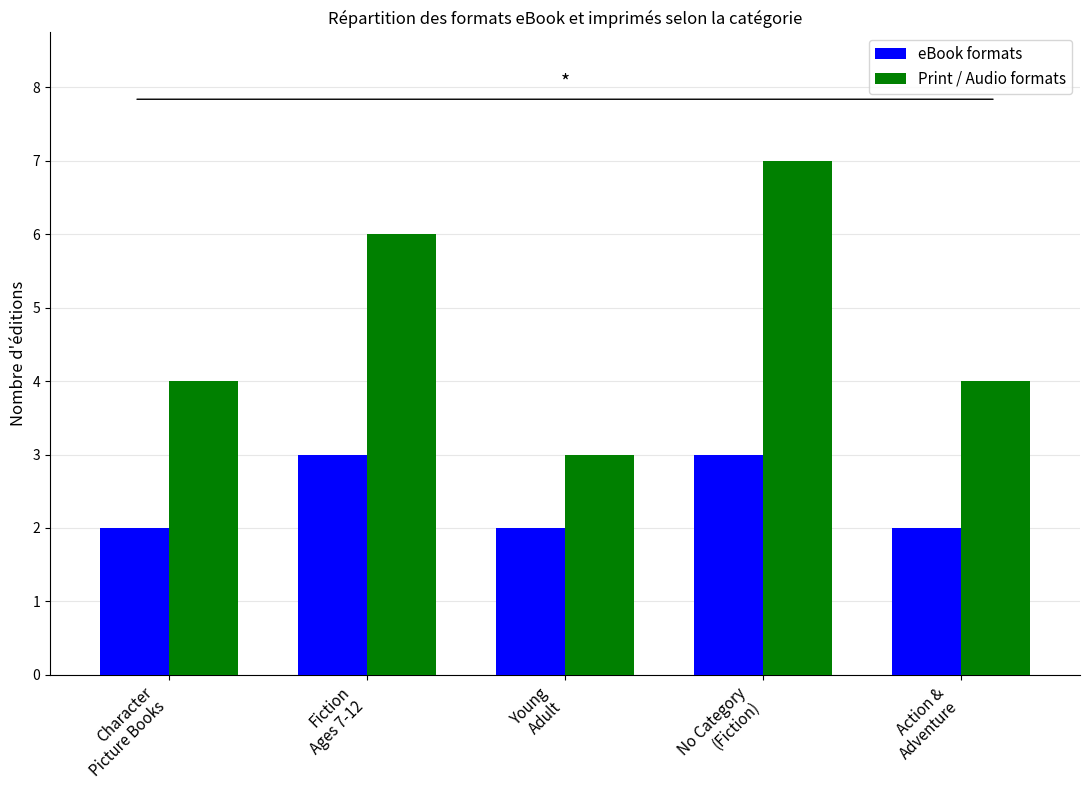

At Action &
Adventure, list the series in order from smallest to largest.

eBook formats, Print / Audio formats